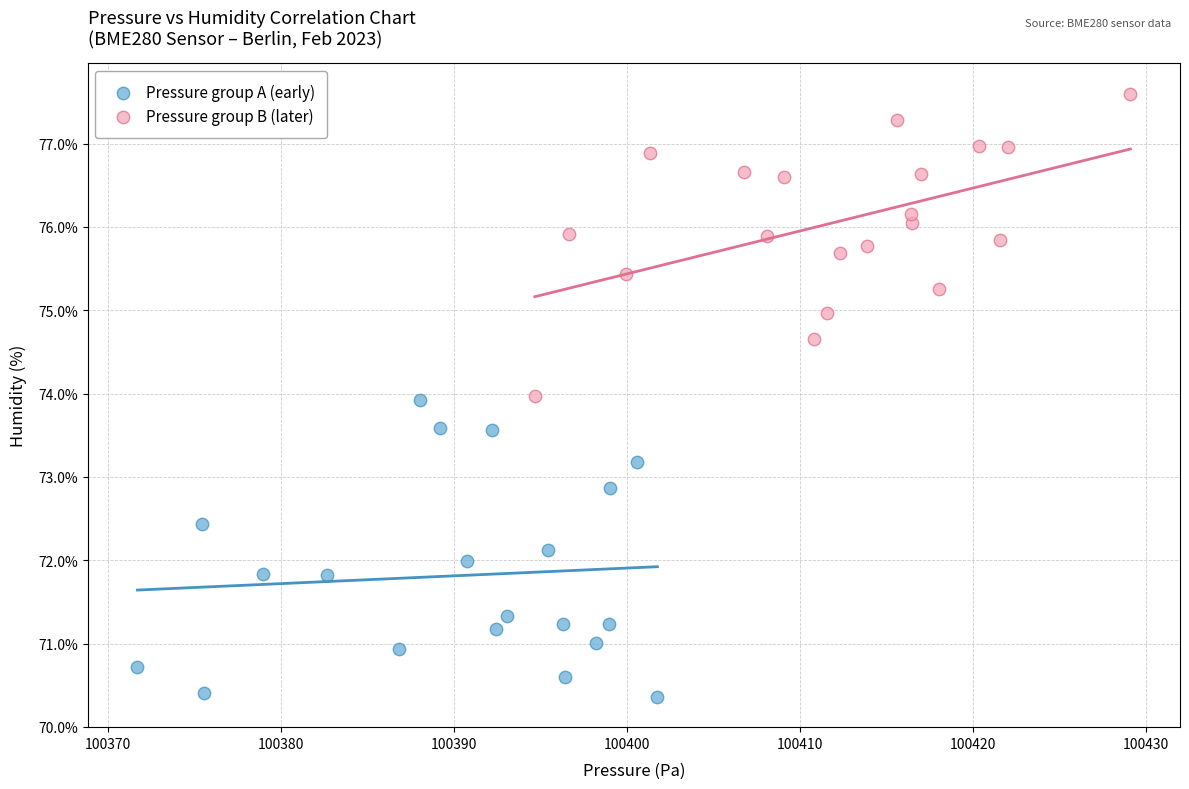

Which series reaches the minimum Y coordinate?

Pressure group A (early)